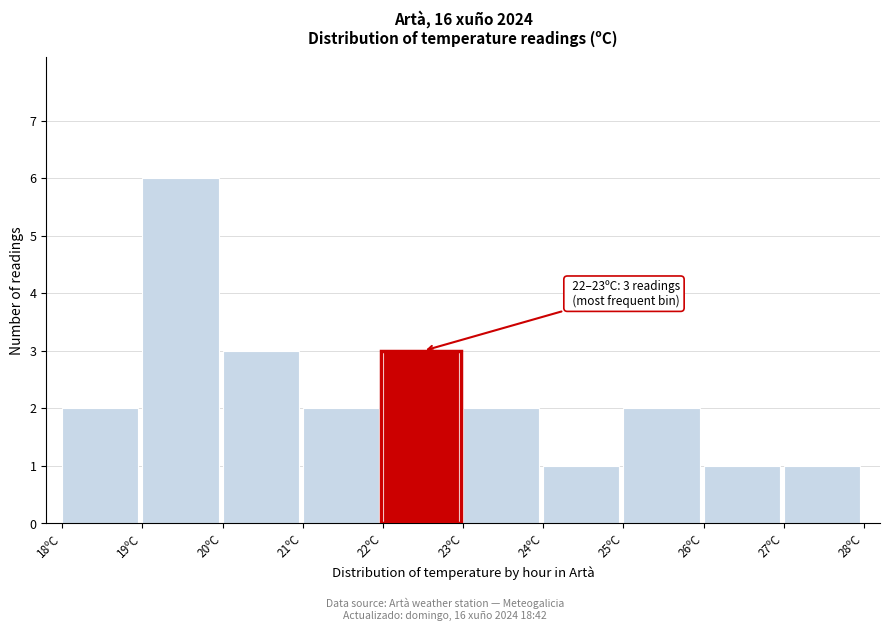

Over which range of the x-axis is the bar tallest?

19 to 20